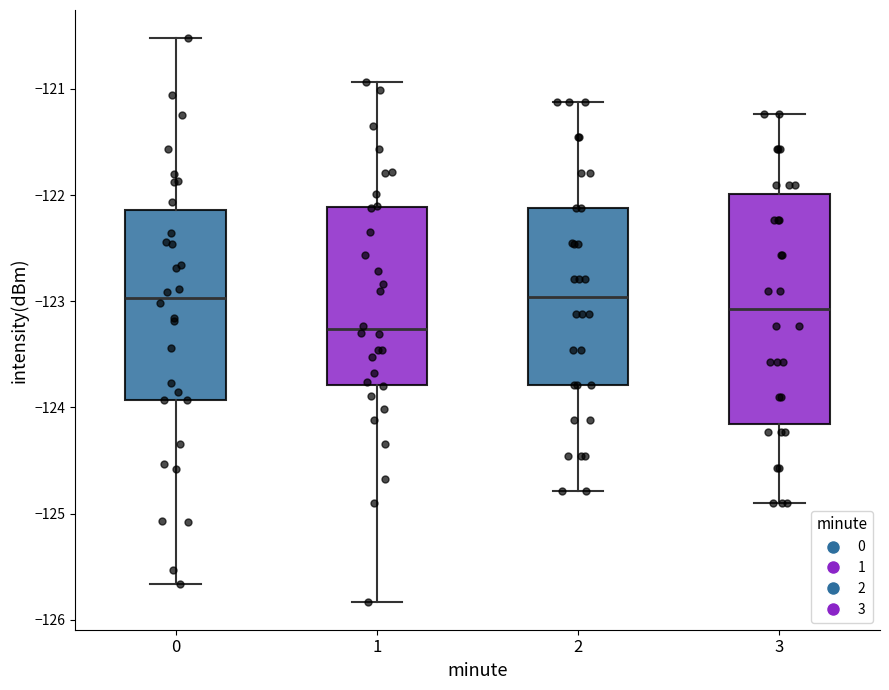

Where does the lower whisker of the box at x = 1 end on the y-axis? The values are not printed on the chart, so give them approximately, as read against the axis.

-125.8